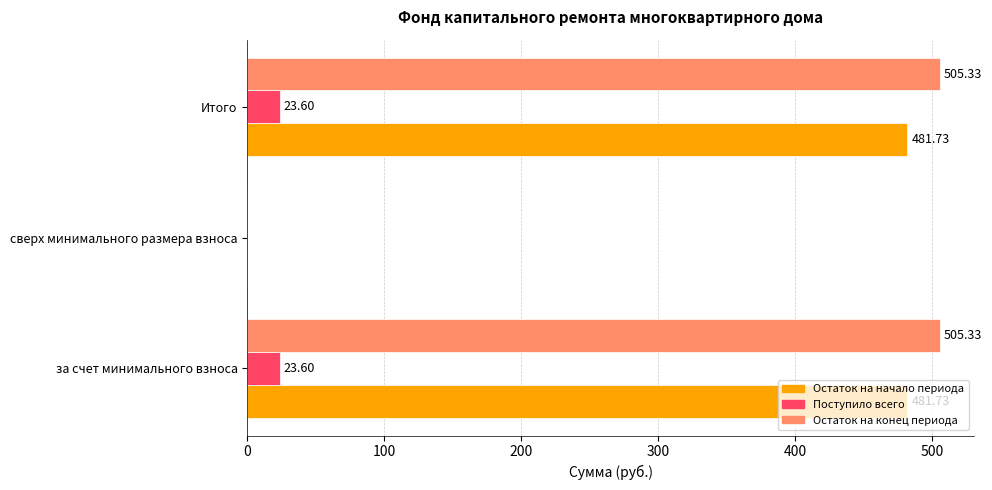

Which series has the largest total across all categories?

Остаток на конец периода